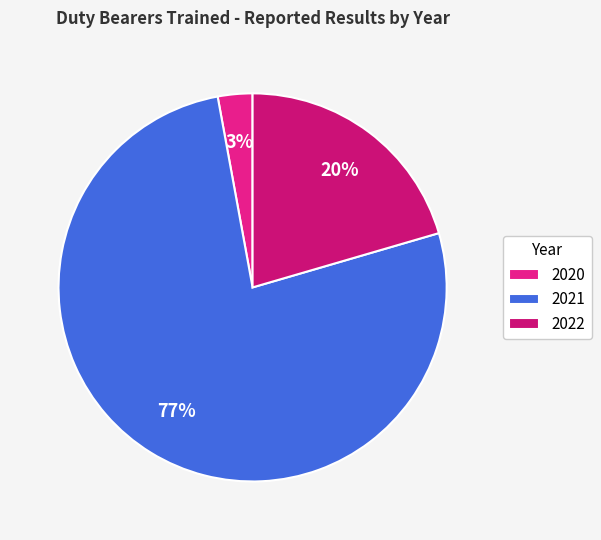

Is it true that 2022 is 20% of the pie?

True